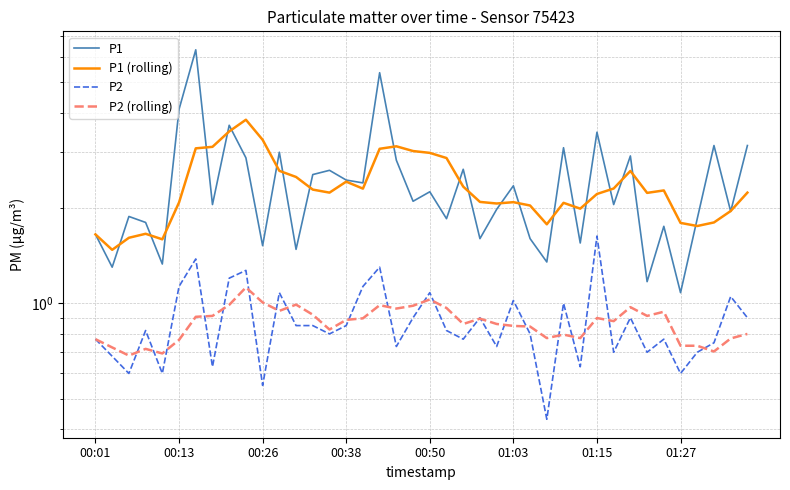

The value of P1 at 39 is 1.0. True or false?

False